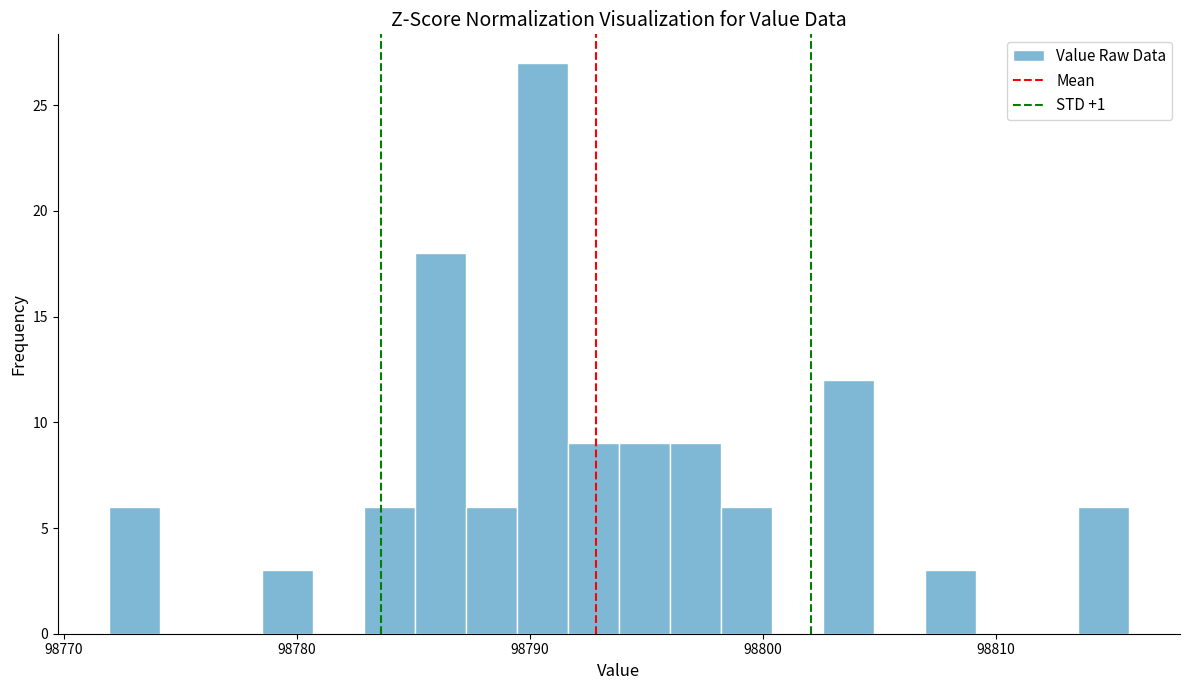

Around what value on the x-axis is the tallest bar? Give the approximate position of its centre, as read against the axis.

98791